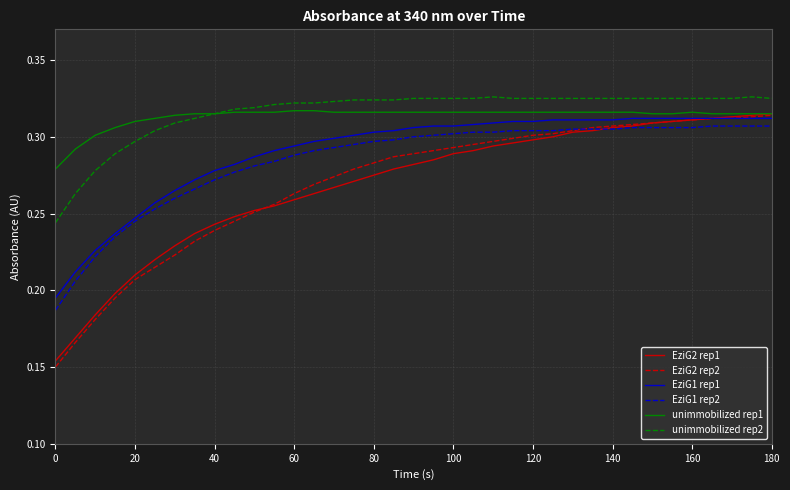

Which series has the widest spread of values?

EziG2 rep2